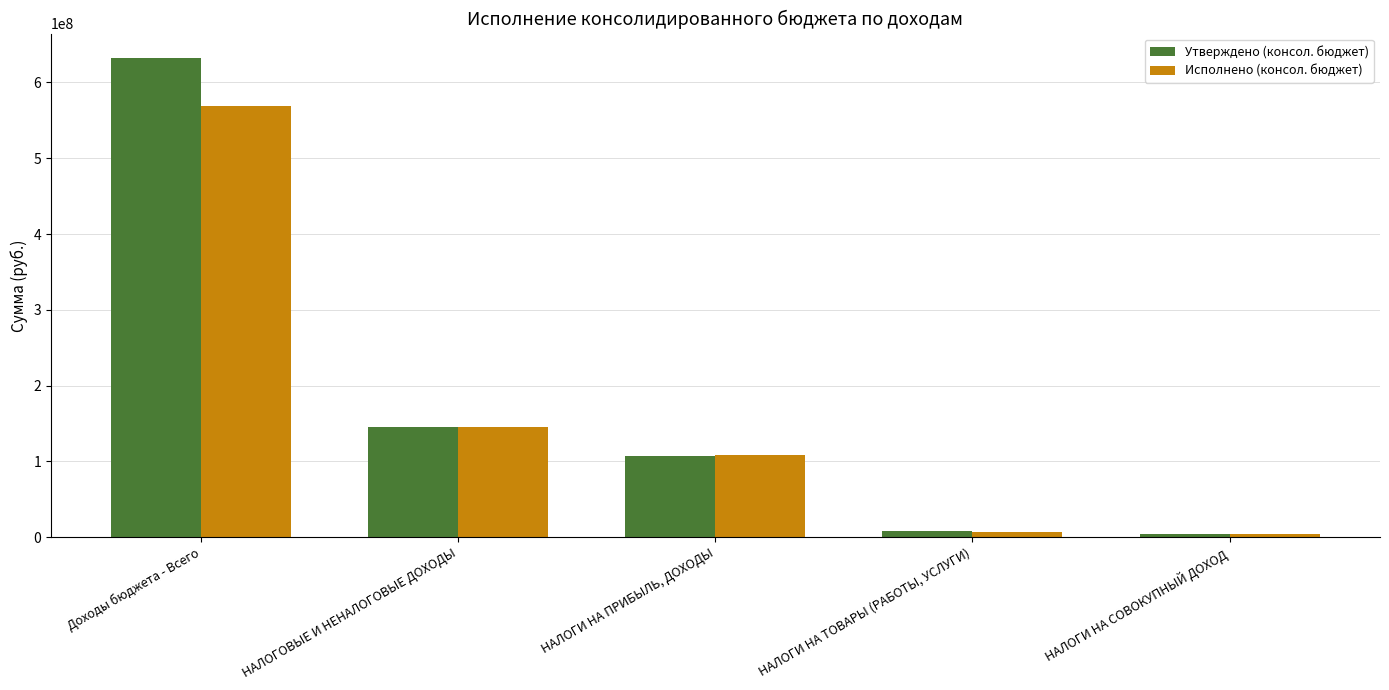

What is the smallest value displayed?

3984293.0